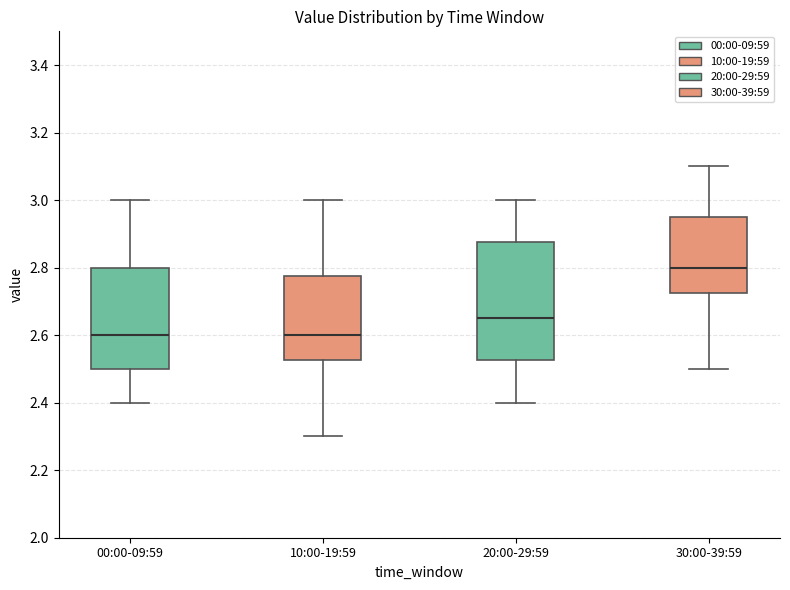

Where is the lower edge of the box for 00:00-09:59 on the y-axis? The values are not printed on the chart, so give them approximately, as read against the axis.

2.50